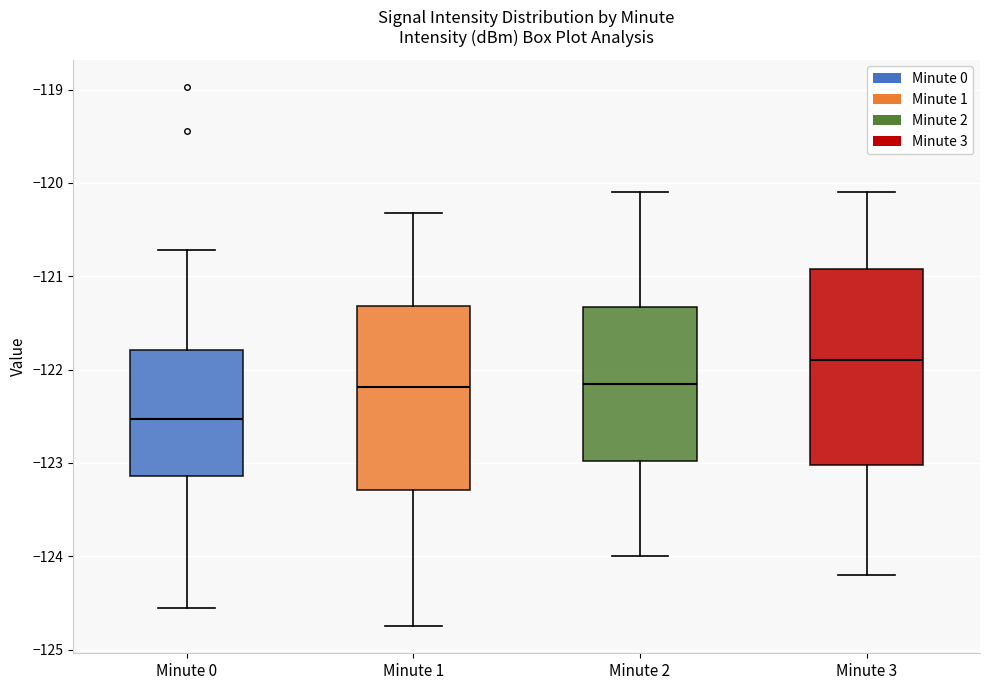

Reading left to right, transcribe this box plot: for each box, give where its median line is, the range the box spans, and where its two whiskers end, as read against the y-axis. The values are not printed on the chart, so give them approximately, as read against the axis.

Minute 0: median -122.5, box -123.1 to -121.8, whiskers -124.6 to -120.7
Minute 1: median -122.2, box -123.3 to -121.3, whiskers -124.7 to -120.3
Minute 2: median -122.1, box -123.0 to -121.3, whiskers -124.0 to -120.1
Minute 3: median -121.9, box -123.0 to -120.9, whiskers -124.2 to -120.1